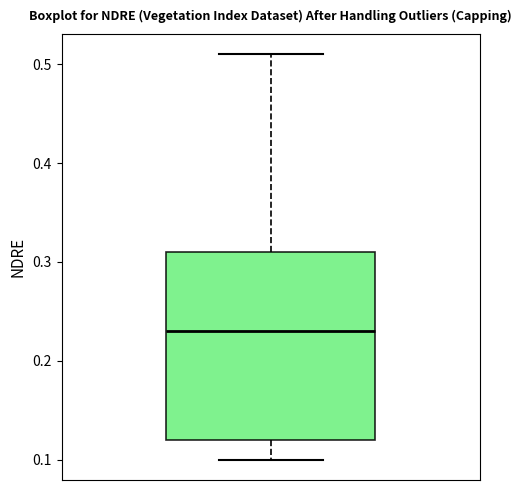

Transcribe this box plot: give where the median line is, the range the box spans, and where the two whiskers end, as read against the y-axis. The values are not printed on the chart, so give them approximately, as read against the axis.

median 0.23, box 0.12 to 0.31, whiskers 0.10 to 0.51